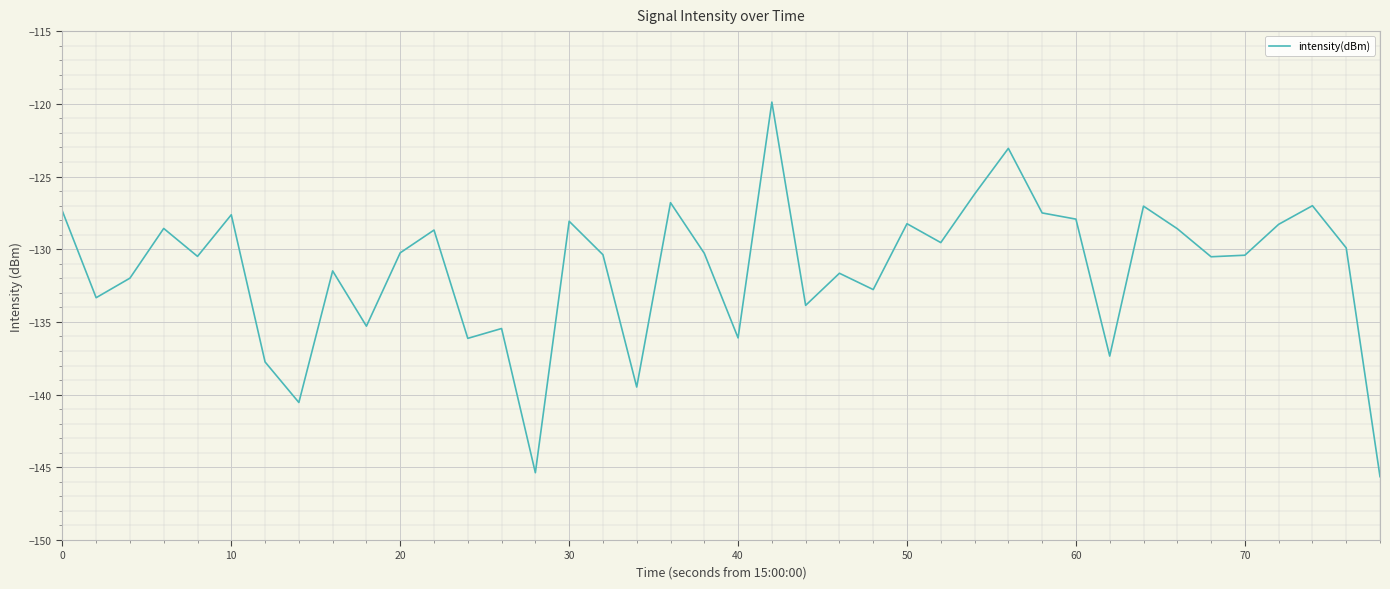

What is the greatest value displayed?

-119.9